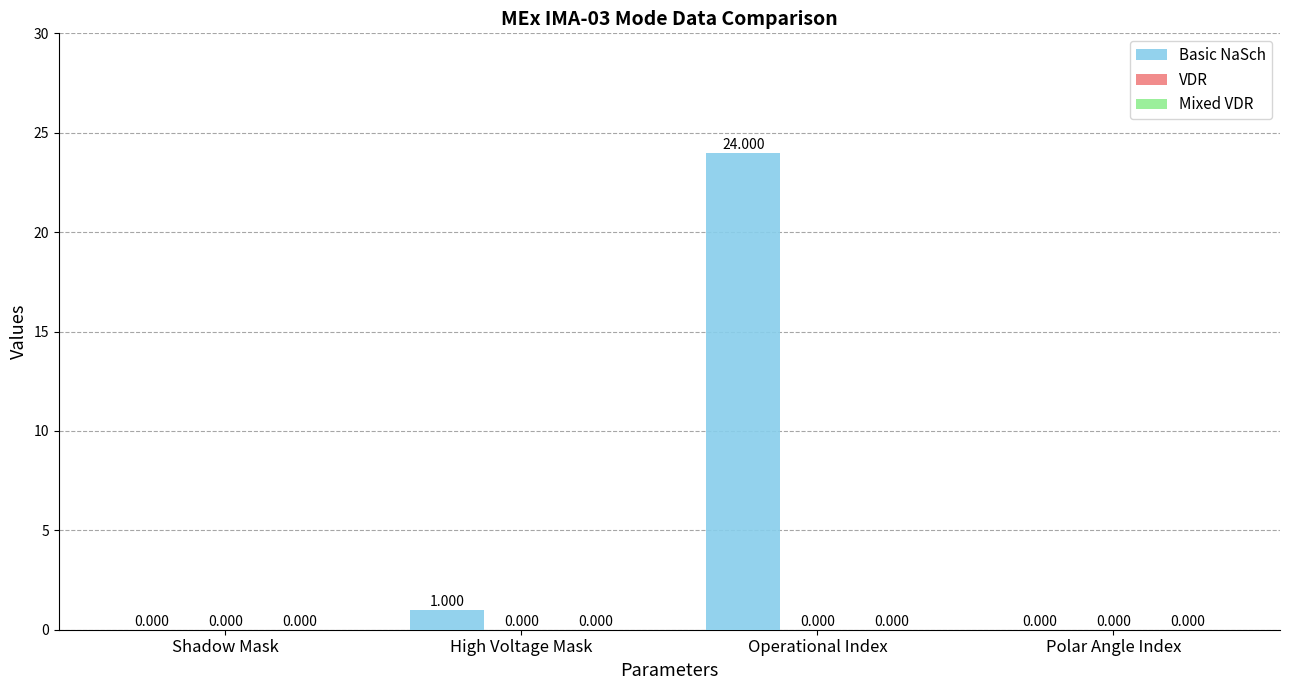

At which category does the chart reach its peak across all series?

Operational Index